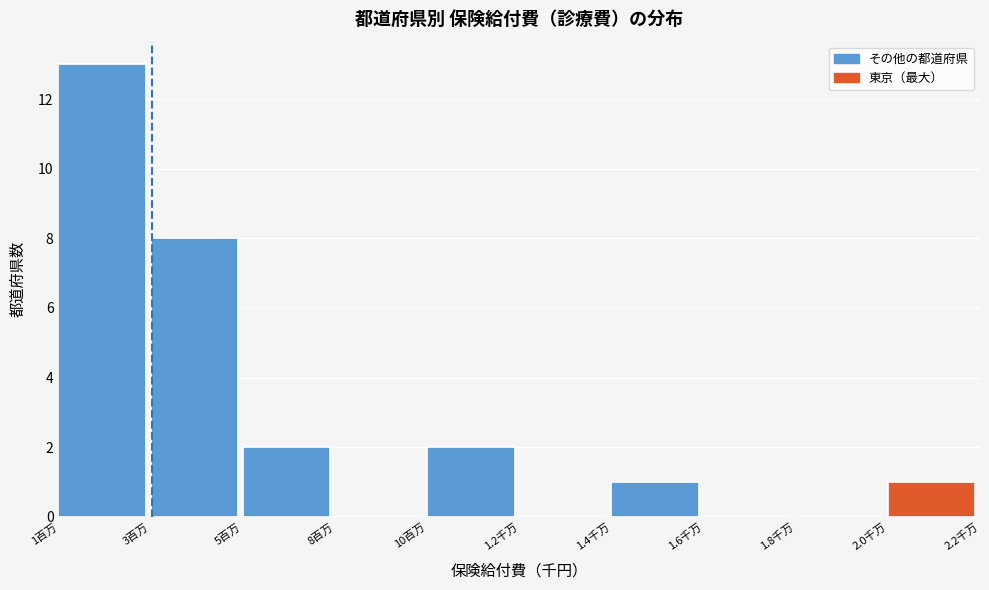

Reading left to right, transcribe all the data shown in this chart.

1百万=13	3百万=8	5百万=2	8百万=0	10百万=2	1.2千万=0	1.4千万=1	1.6千万=0	1.8千万=0	2.0千万=1